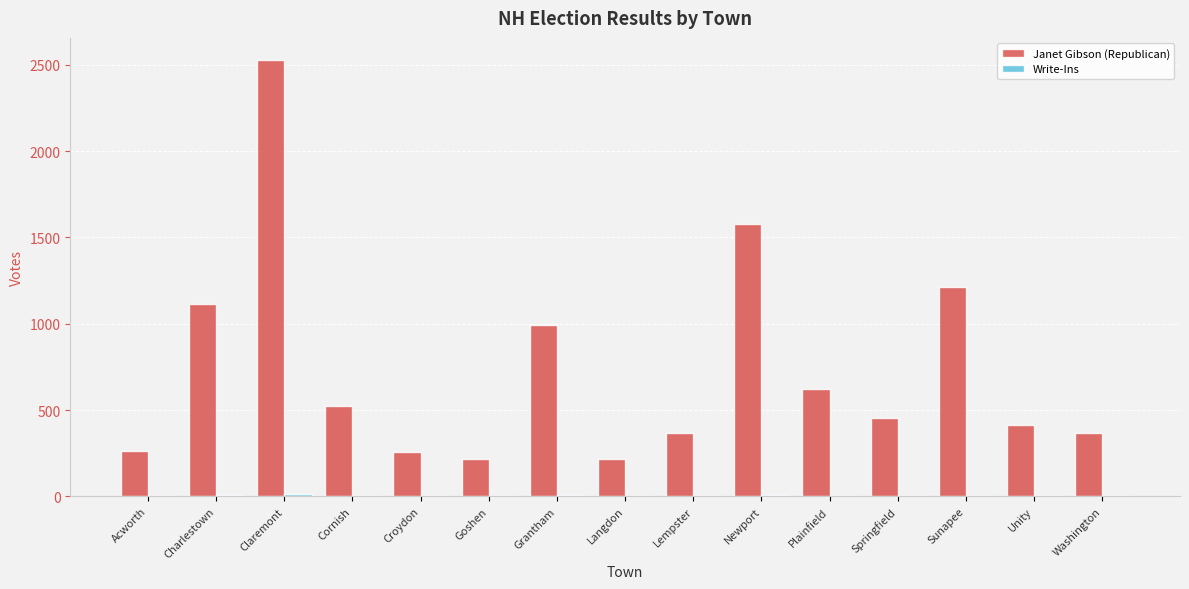

Where is Janet Gibson (Republican) nearest to the value 1371?

Sunapee